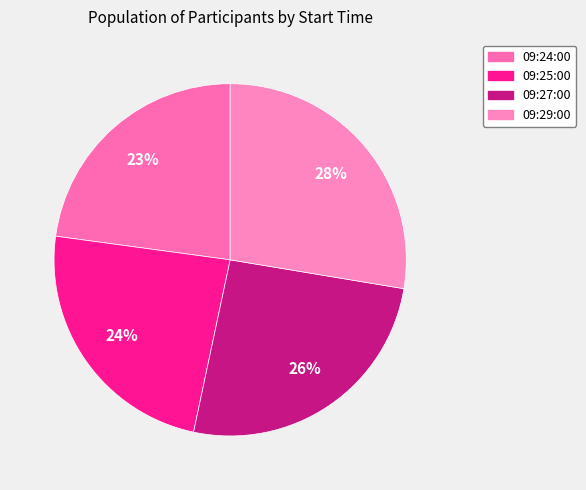

Is it true that 09:24:00 is 23% of the pie?

True